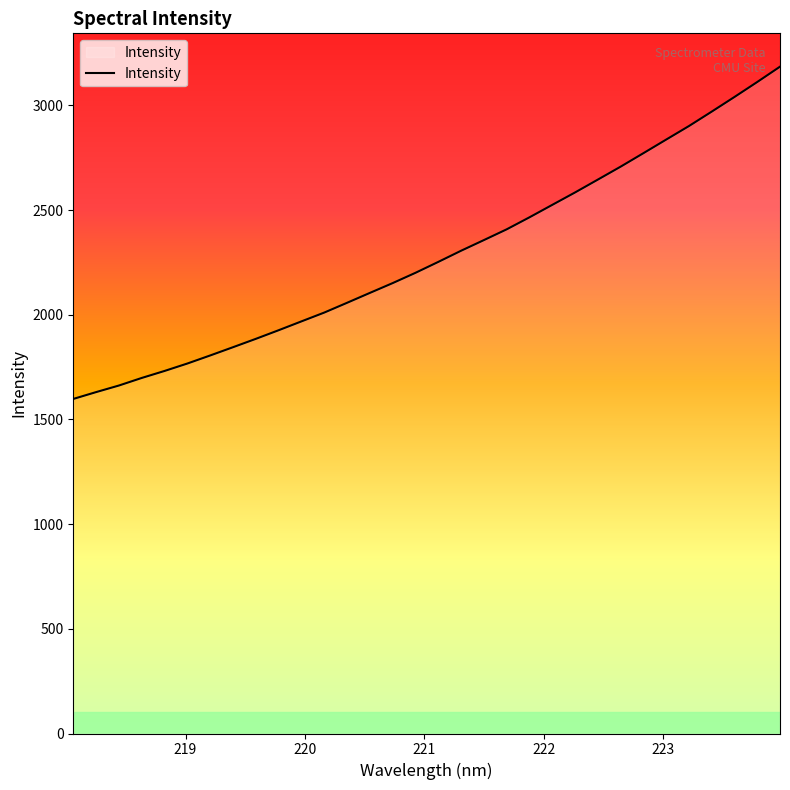

What is the greatest value displayed?

3185.3